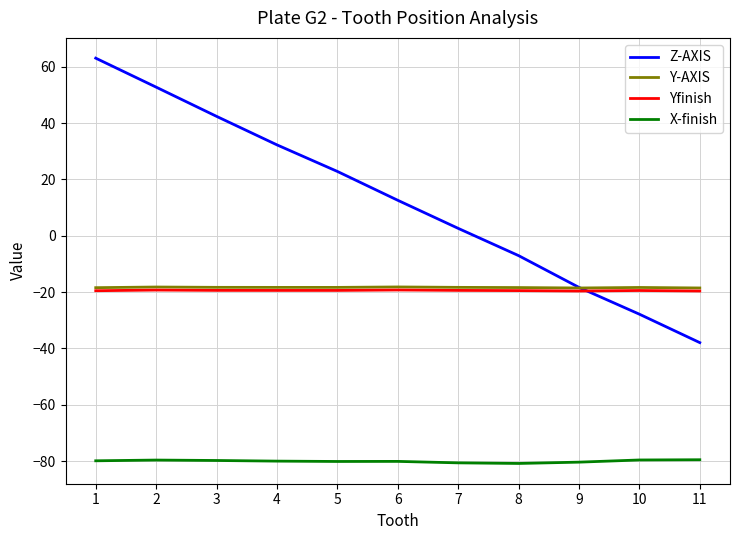

How many values in the Z-AXIS series exceed 12?

6